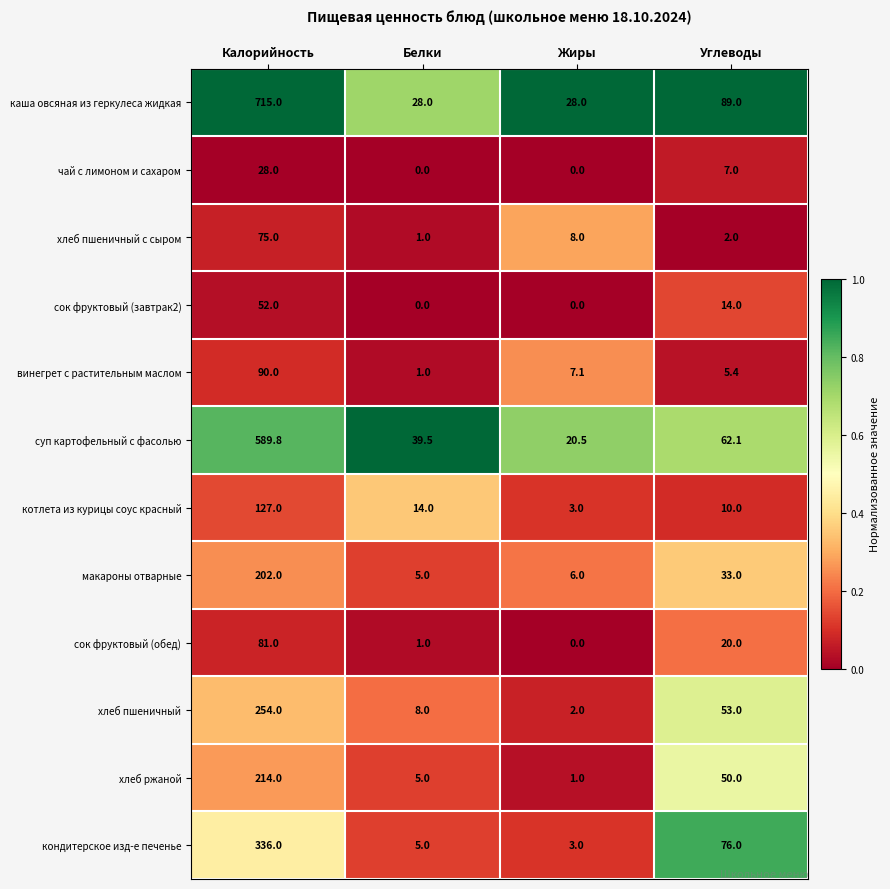

Rank the series by their maximum value, from highest to lowest.

каша овсяная из геркулеса жидкая, суп картофельный с фасолью, кондитерское изд-е печенье, хлеб пшеничный, хлеб ржаной, макароны отварные, котлета из курицы соус красный, винегрет с растительным маслом, сок фруктовый (обед), хлеб пшеничный с сыром, сок фруктовый (завтрак2), чай с лимоном и сахаром